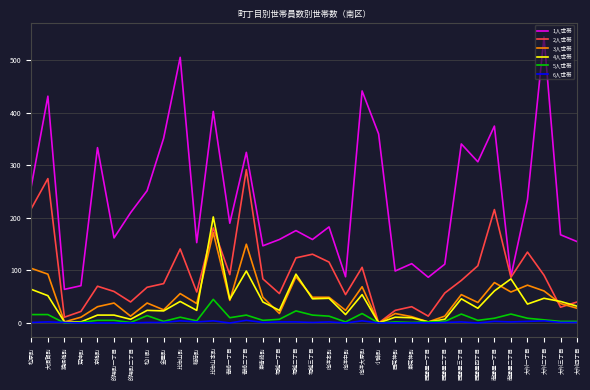

Is it true that 3人世帯 equals 38 at 的場町一丁目?

True